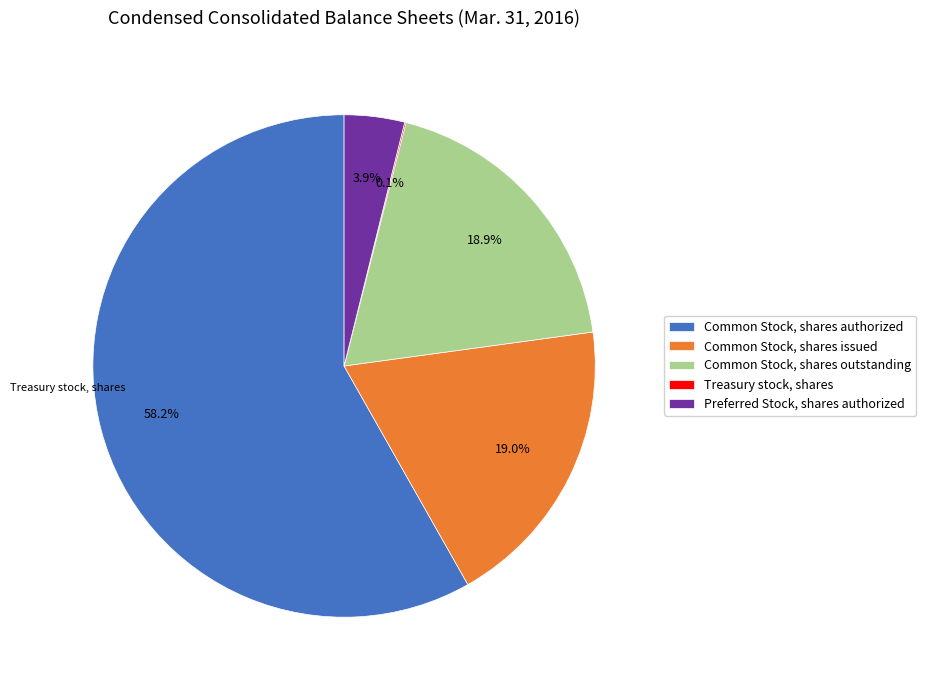

Which category has the smallest portion of the pie?

Treasury stock, shares